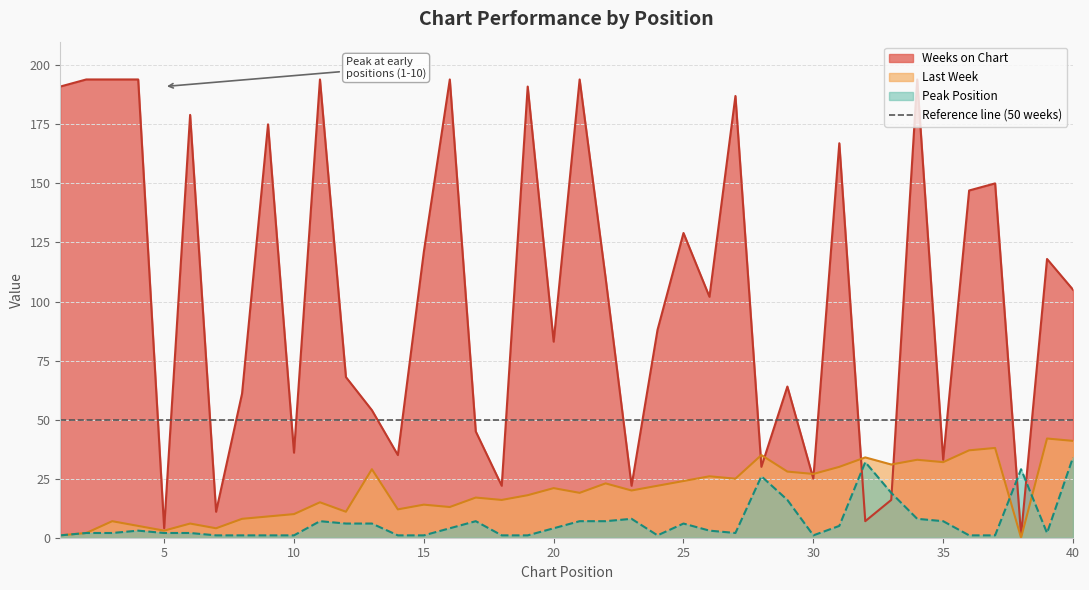

Rank the series at 17 from lowest to highest value.

Peak Position, Last Week, Weeks on Chart